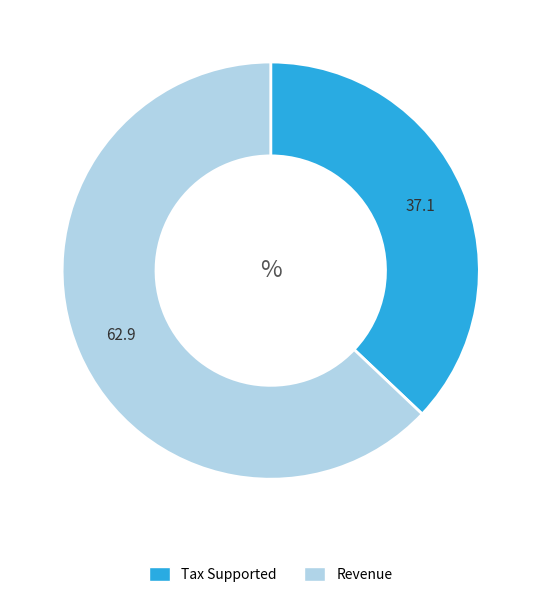

Between Tax Supported and Revenue, which is larger?

Revenue